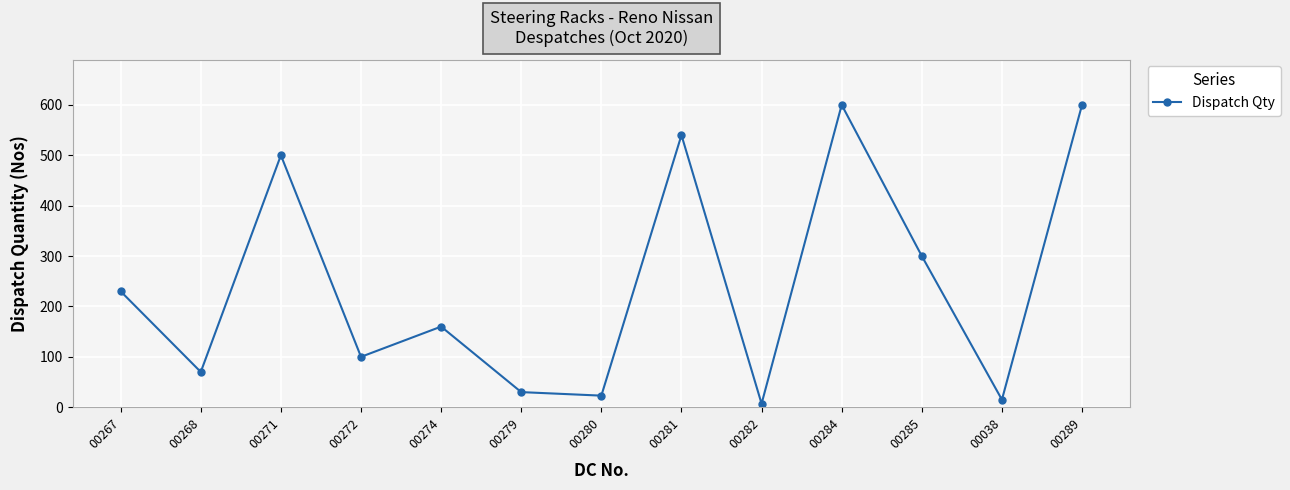

What is the maximum value shown in the chart?

600